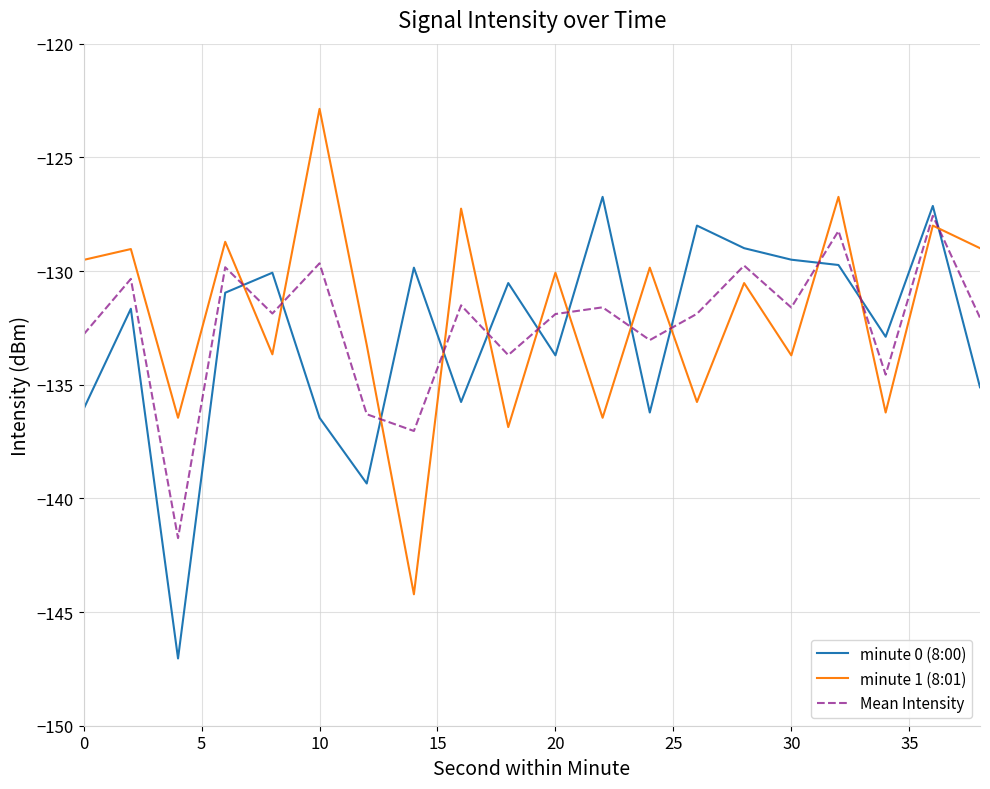

How many times do minute 0 (8:00) and Mean Intensity cross each other?

12